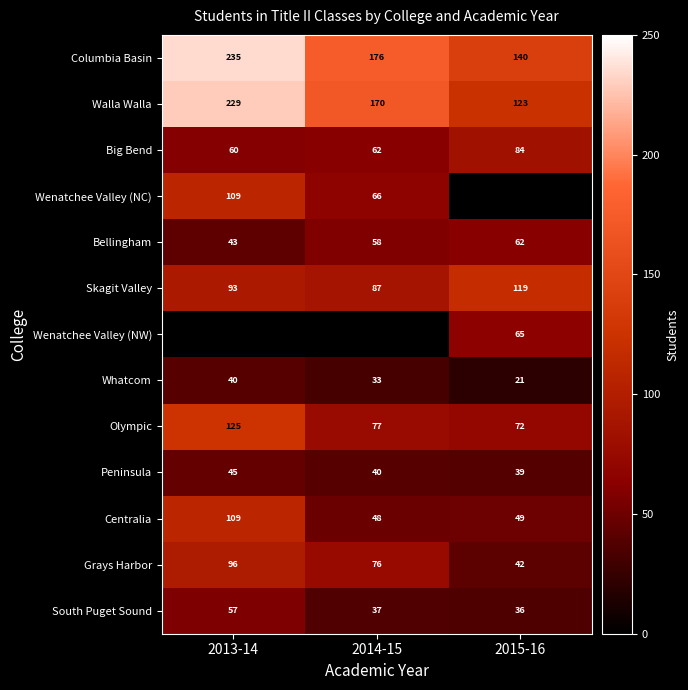

Is the value of Centralia at 2015-16 greater than the value of Grays Harbor at 2015-16?

Yes